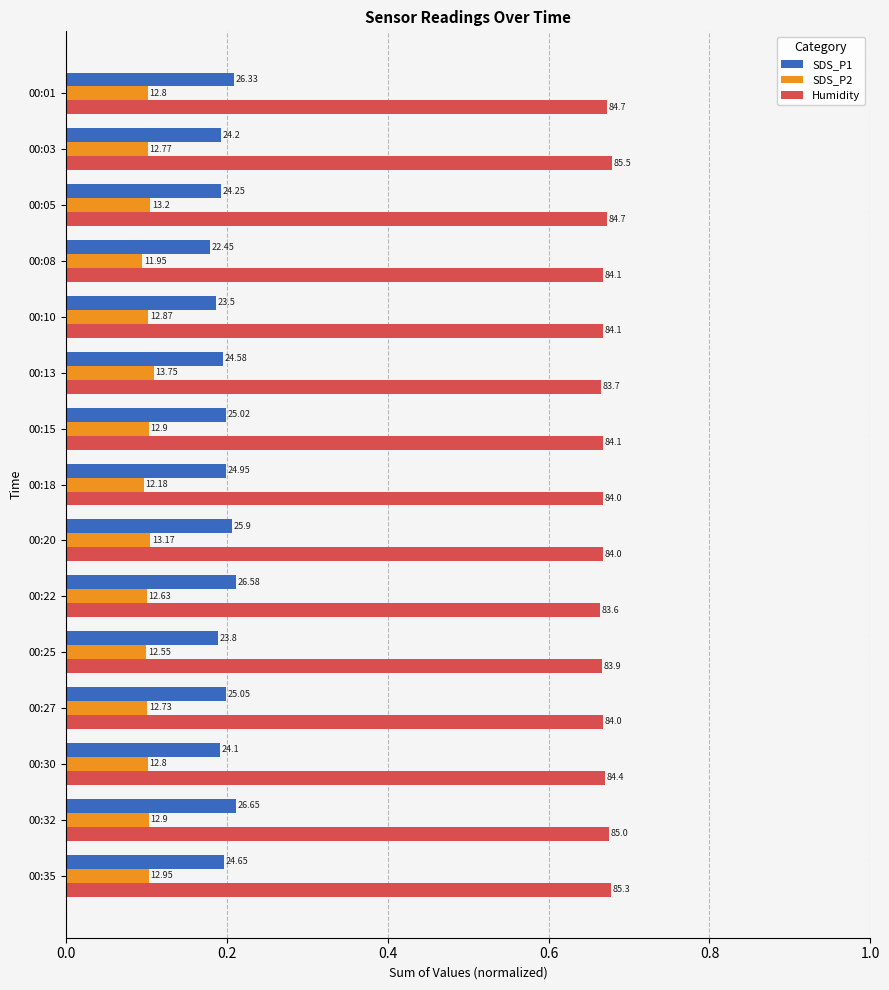

What are all the series names shown in the legend?

SDS_P1, SDS_P2, Humidity